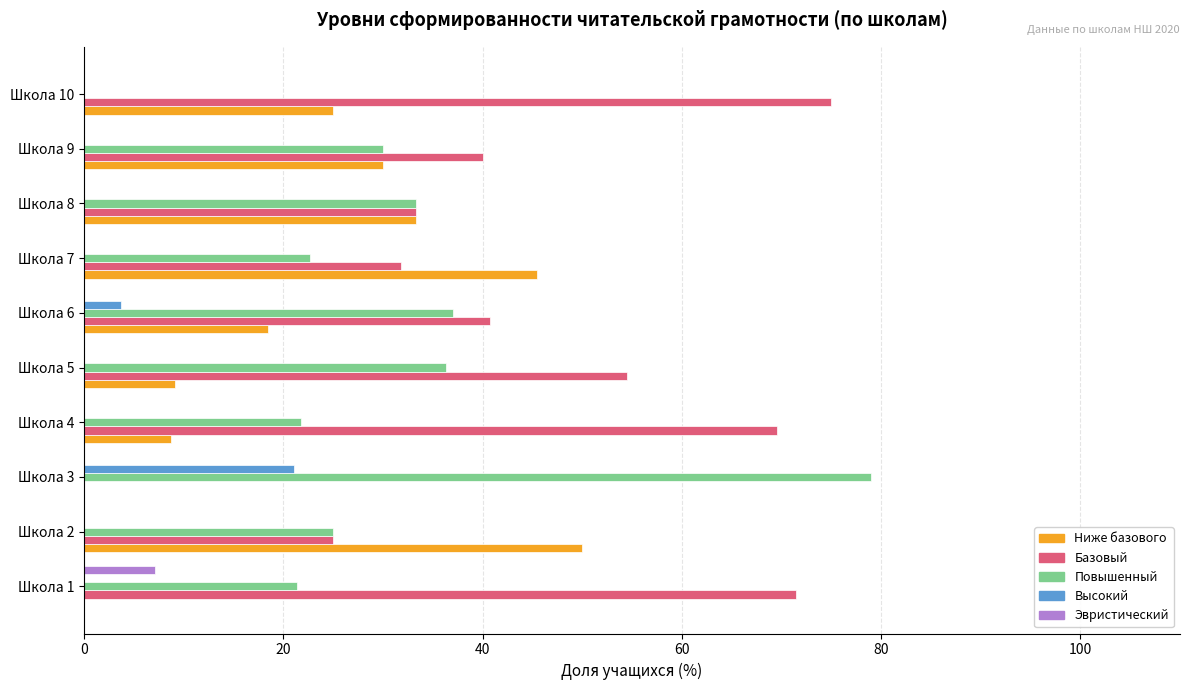

Is it true that Ниже базового equals 30.0 at Школа 9?

True